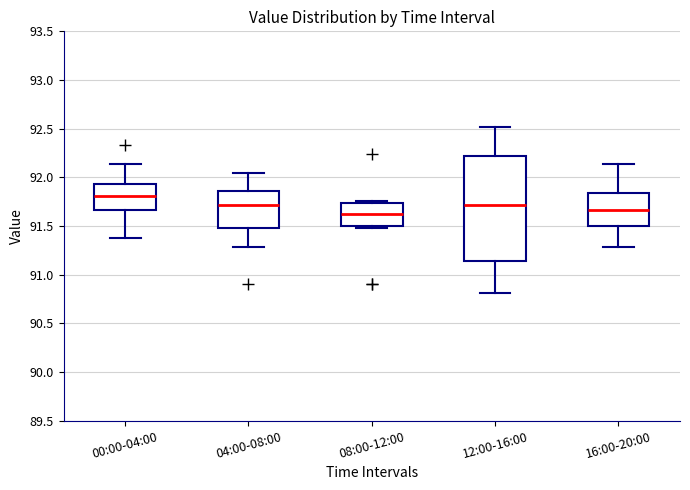

Which box is the tallest, from its lower edge to its upper edge?

12:00-16:00